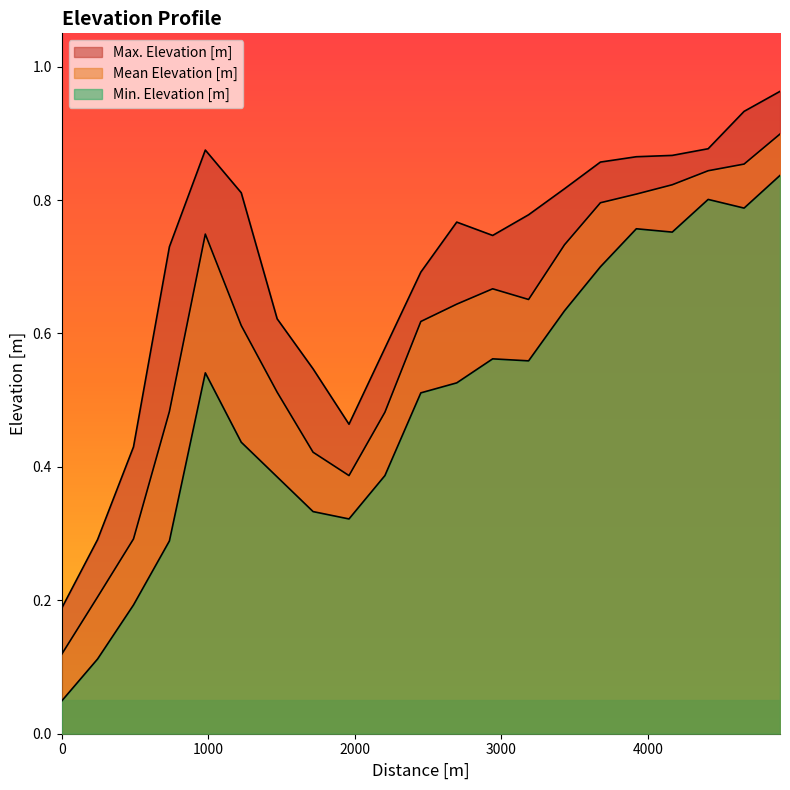

How many lines are shown in the chart?

3